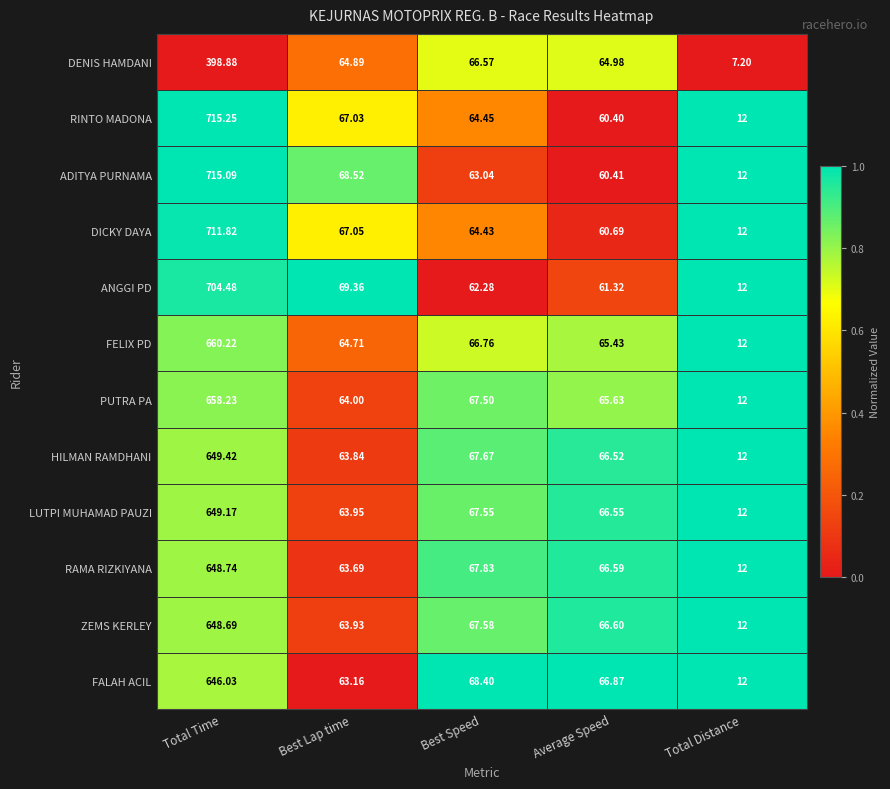

Rank the series by their maximum value, from highest to lowest.

RINTO MADONA, ADITYA PURNAMA, DICKY DAYA, ANGGI PD, FELIX PD, PUTRA PA, HILMAN RAMDHANI, LUTPI MUHAMAD PAUZI, RAMA RIZKIYANA, ZEMS KERLEY, FALAH ACIL, DENIS HAMDANI